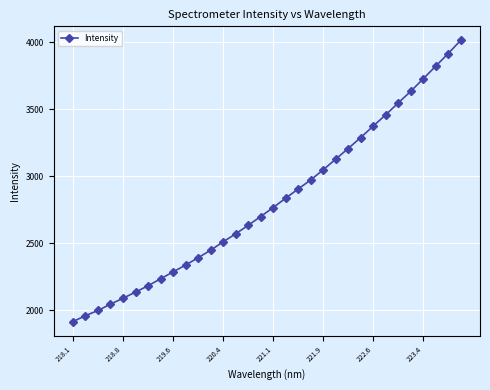

What is the value of the 30th point from the left?

3820.7